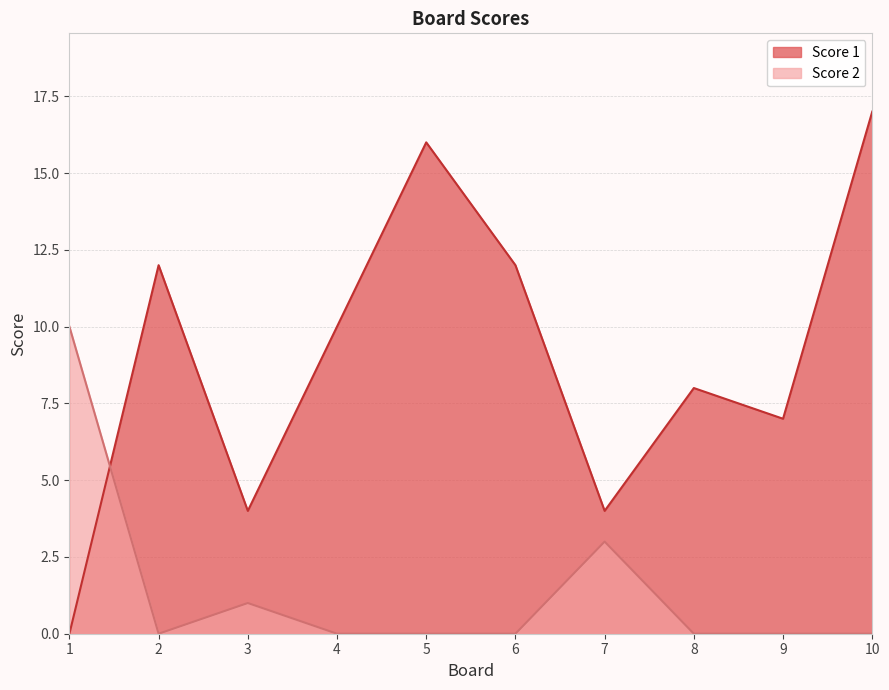

Rank the series at 10 from lowest to highest value.

Score 2, Score 1